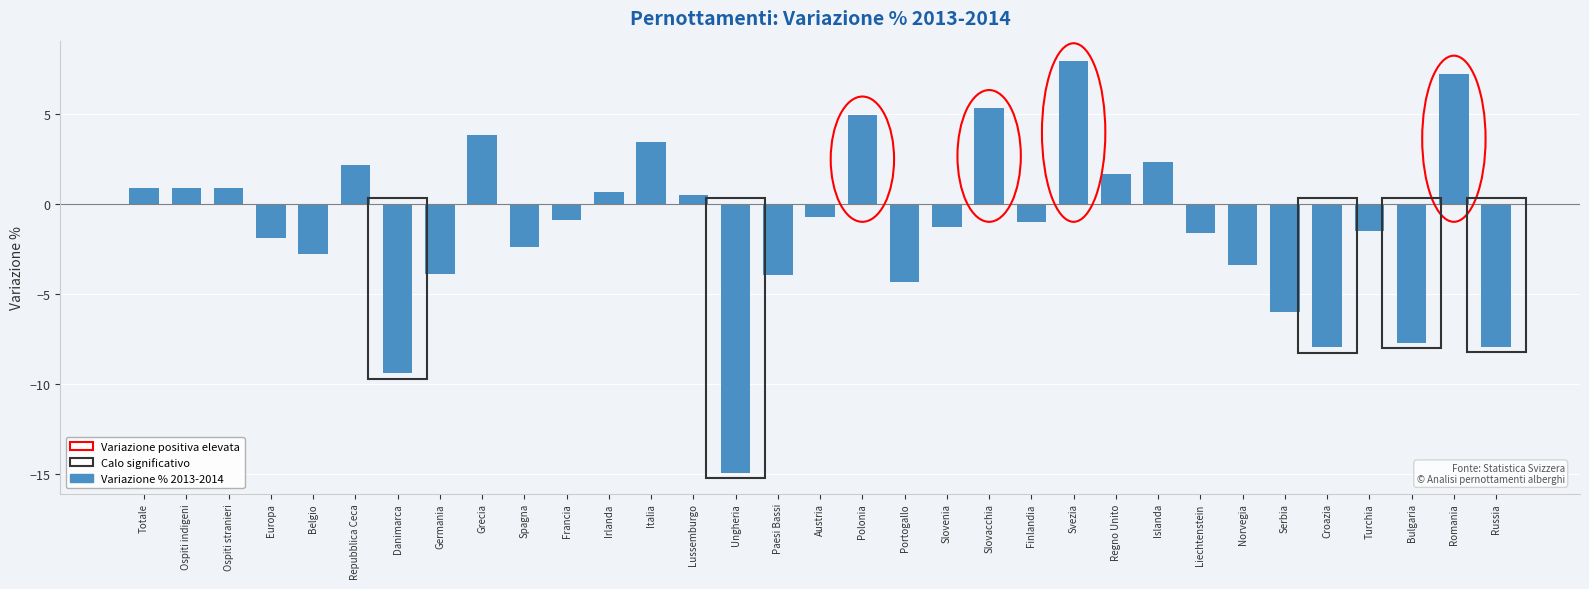

Which has a higher value, Islanda or Totale?

Islanda